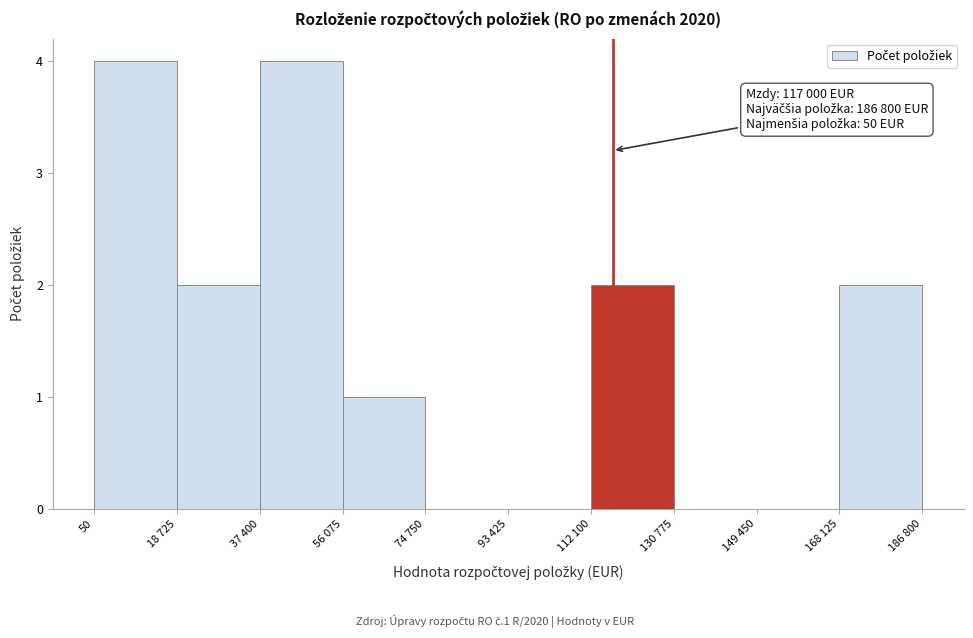

Reading right to left, extract all data points from this chart.

168 125=2	149 450=0	130 775=0	112 100=2	93 425=0	74 750=0	56 075=1	37 400=4	18 725=2	50=4